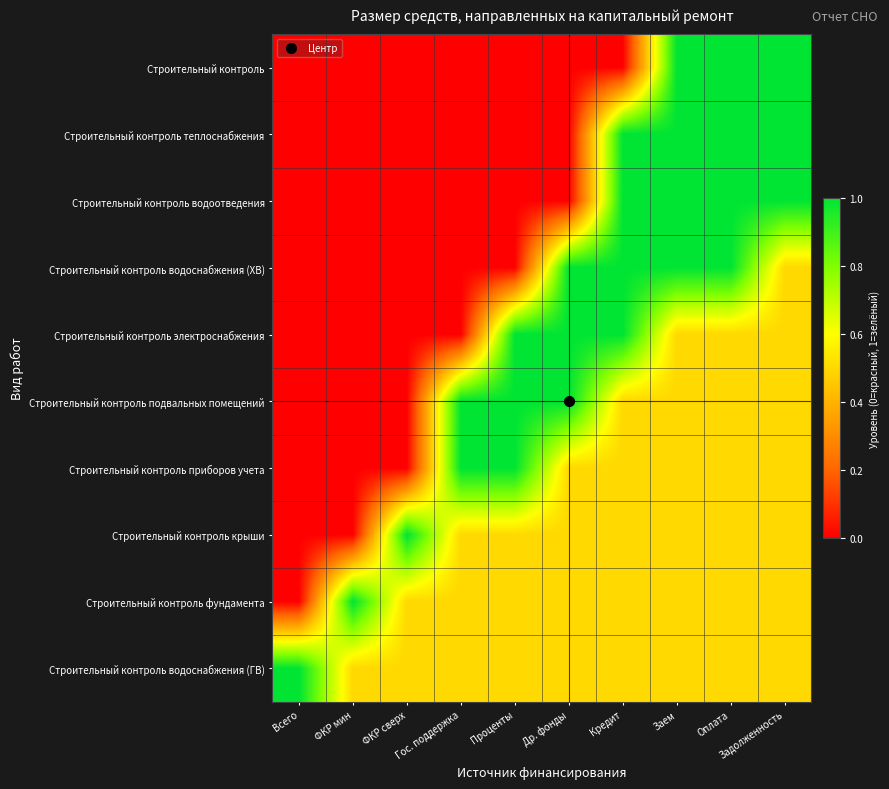

Reading right to left, list all the values displayed in this chart.

Строительный контроль: Задолженность=1.0	Оплата=1.0	Заем=1.0	Кредит=0.0	Др. фонды=0.0	Проценты=0.0	Гос. поддержка=0.0	ФКР сверх=0.0	ФКР мин=0.0	Всего=0.0
Строительный контроль теплоснабжения: Задолженность=1.0	Оплата=1.0	Заем=1.0	Кредит=1.0	Др. фонды=0.0	Проценты=0.0	Гос. поддержка=0.0	ФКР сверх=0.0	ФКР мин=0.0	Всего=0.0
Строительный контроль водоотведения: Задолженность=1.0	Оплата=1.0	Заем=1.0	Кредит=1.0	Др. фонды=0.0	Проценты=0.0	Гос. поддержка=0.0	ФКР сверх=0.0	ФКР мин=0.0	Всего=0.0
Строительный контроль водоснабжения (ХВ): Задолженность=0.5	Оплата=1.0	Заем=1.0	Кредит=1.0	Др. фонды=1.0	Проценты=0.0	Гос. поддержка=0.0	ФКР сверх=0.0	ФКР мин=0.0	Всего=0.0
Строительный контроль электроснабжения: Задолженность=0.5	Оплата=0.5	Заем=0.5	Кредит=1.0	Др. фонды=1.0	Проценты=1.0	Гос. поддержка=0.0	ФКР сверх=0.0	ФКР мин=0.0	Всего=0.0
Строительный контроль подвальных помещений: Задолженность=0.5	Оплата=0.5	Заем=0.5	Кредит=0.5	Др. фонды=1.0	Проценты=1.0	Гос. поддержка=1.0	ФКР сверх=0.0	ФКР мин=0.0	Всего=0.0
Строительный контроль приборов учета: Задолженность=0.5	Оплата=0.5	Заем=0.5	Кредит=0.5	Др. фонды=0.5	Проценты=1.0	Гос. поддержка=1.0	ФКР сверх=0.0	ФКР мин=0.0	Всего=0.0
Строительный контроль крыши: Задолженность=0.5	Оплата=0.5	Заем=0.5	Кредит=0.5	Др. фонды=0.5	Проценты=0.5	Гос. поддержка=0.5	ФКР сверх=1.0	ФКР мин=0.0	Всего=0.0
Строительный контроль фундамента: Задолженность=0.5	Оплата=0.5	Заем=0.5	Кредит=0.5	Др. фонды=0.5	Проценты=0.5	Гос. поддержка=0.5	ФКР сверх=0.5	ФКР мин=1.0	Всего=0.0
Строительный контроль водоснабжения (ГВ): Задолженность=0.5	Оплата=0.5	Заем=0.5	Кредит=0.5	Др. фонды=0.5	Проценты=0.5	Гос. поддержка=0.5	ФКР сверх=0.5	ФКР мин=0.5	Всего=1.0